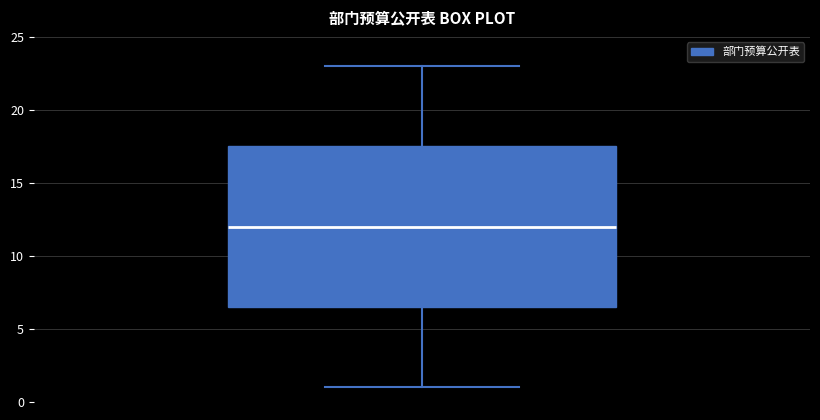

Transcribe this box plot: give where the median line is, the range the box spans, and where the two whiskers end, as read against the y-axis. The values are not printed on the chart, so give them approximately, as read against the axis.

median 12.0, box 6.5 to 17.5, whiskers 1.0 to 23.0